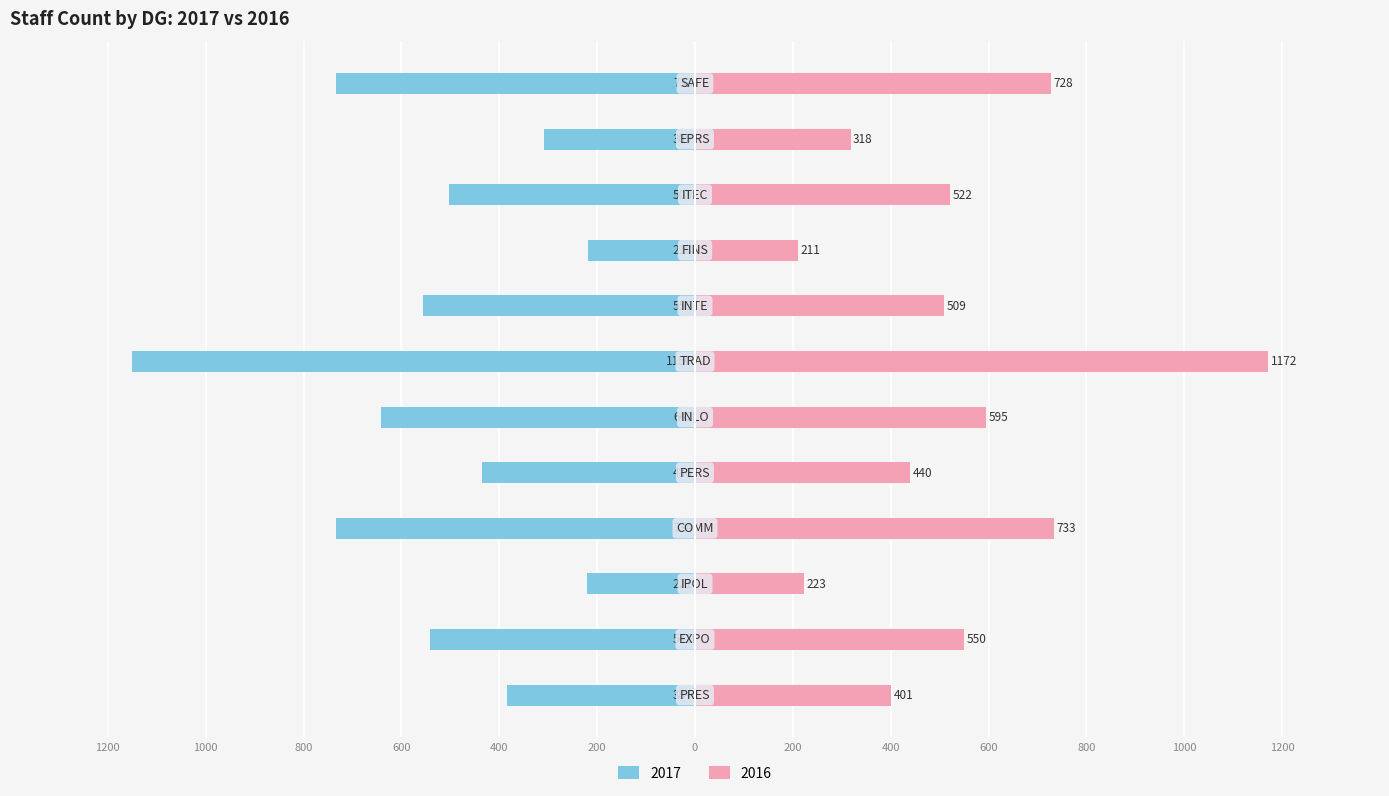

How many bars are there in each group?

2